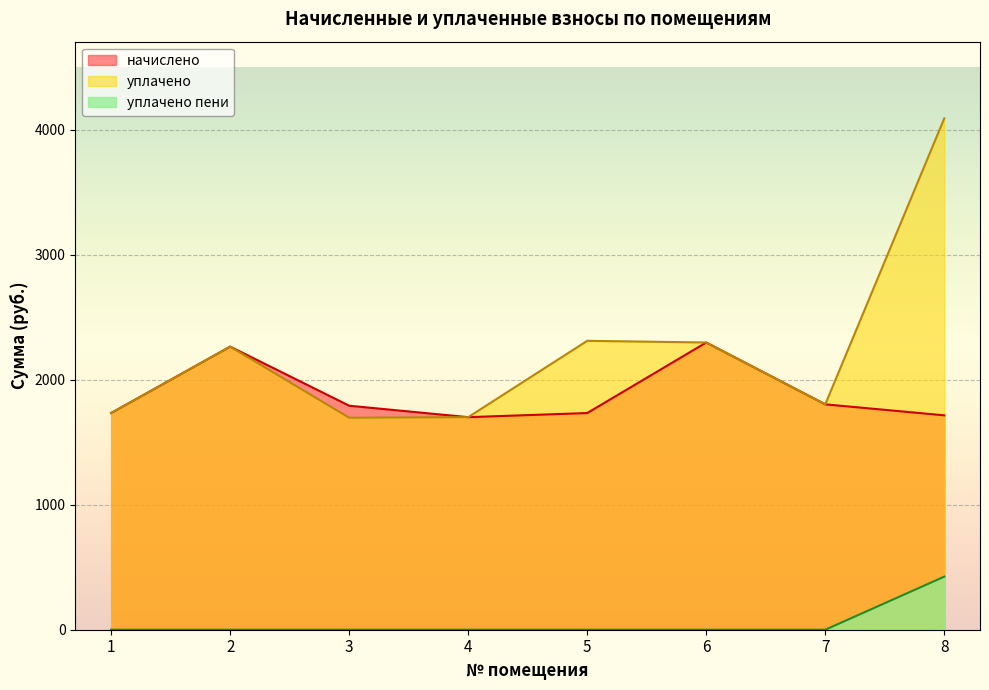

True or false: уплачено пени and начислено cross at least once.

False